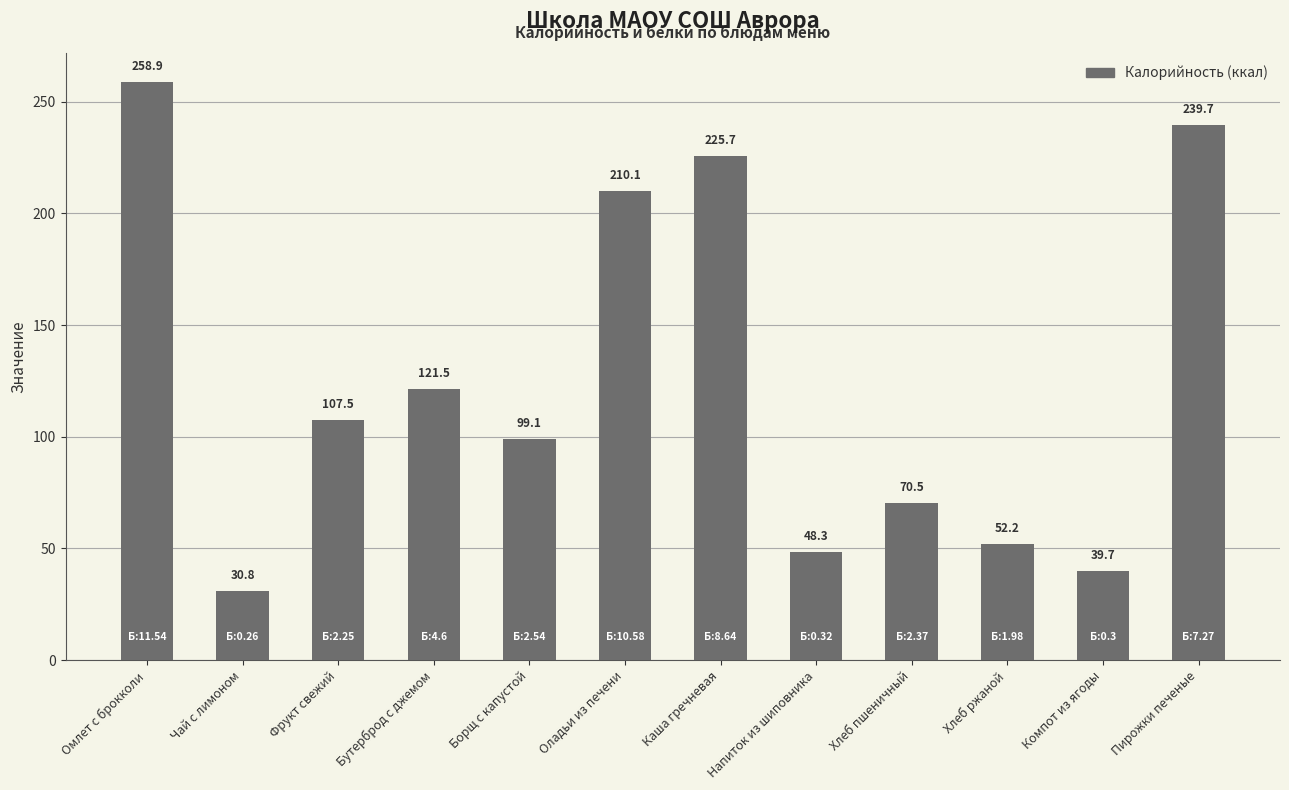

What is the difference between the second highest and second lowest values?

199.9